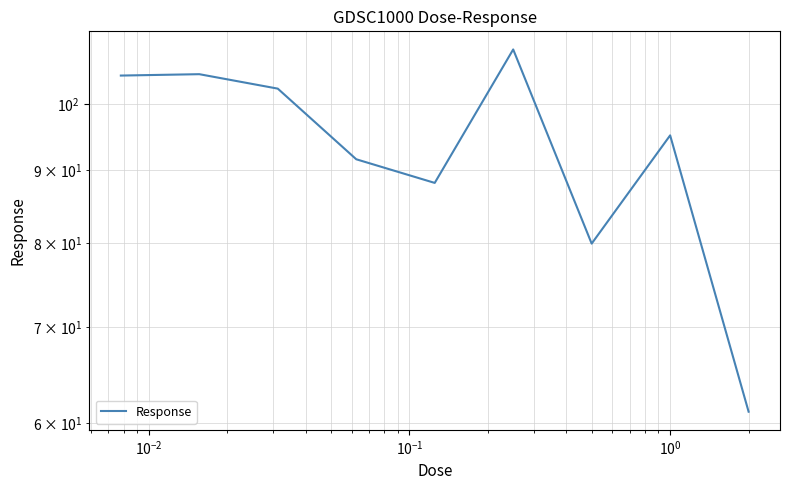

Is this an area chart (filled region under the line)?

No